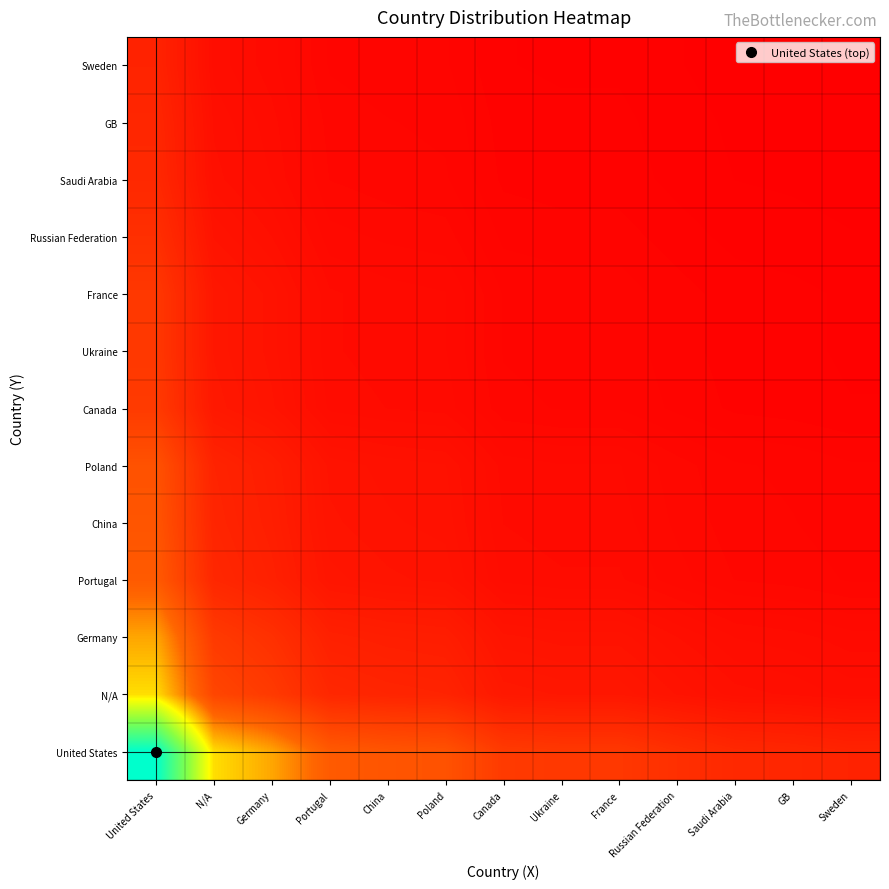

Reading right to left, what are all the values shown in this chart?

United States: Sweden=6.5	GB=7.1	Saudi Arabia=7.4	Russian Federation=8.5	France=9.9	Ukraine=9.9	Canada=10.3	Poland=14.1	China=14.6	Portugal=15.5	Germany=21.9	N/A=26.0	United States=55.8
N/A: Sweden=3.0	GB=3.3	Saudi Arabia=3.4	Russian Federation=4.0	France=4.6	Ukraine=4.6	Canada=4.8	Poland=6.6	China=6.8	Portugal=7.2	Germany=10.2	N/A=12.1	United States=26.0
Germany: Sweden=2.6	GB=2.8	Saudi Arabia=2.9	Russian Federation=3.3	France=3.9	Ukraine=3.9	Canada=4.1	Poland=5.6	China=5.7	Portugal=6.1	Germany=8.6	N/A=10.2	United States=21.9
Portugal: Sweden=1.8	GB=2.0	Saudi Arabia=2.0	Russian Federation=2.4	France=2.7	Ukraine=2.7	Canada=2.9	Poland=3.9	China=4.0	Portugal=4.3	Germany=6.1	N/A=7.2	United States=15.5
China: Sweden=1.7	GB=1.9	Saudi Arabia=1.9	Russian Federation=2.2	France=2.6	Ukraine=2.6	Canada=2.7	Poland=3.7	China=3.8	Portugal=4.0	Germany=5.7	N/A=6.8	United States=14.6
Poland: Sweden=1.7	GB=1.8	Saudi Arabia=1.9	Russian Federation=2.2	France=2.5	Ukraine=2.5	Canada=2.6	Poland=3.6	China=3.7	Portugal=3.9	Germany=5.6	N/A=6.6	United States=14.1
Canada: Sweden=1.2	GB=1.3	Saudi Arabia=1.4	Russian Federation=1.6	France=1.8	Ukraine=1.8	Canada=1.9	Poland=2.6	China=2.7	Portugal=2.9	Germany=4.1	N/A=4.8	United States=10.3
Ukraine: Sweden=1.2	GB=1.3	Saudi Arabia=1.3	Russian Federation=1.5	France=1.7	Ukraine=1.7	Canada=1.8	Poland=2.5	China=2.6	Portugal=2.7	Germany=3.9	N/A=4.6	United States=9.9
France: Sweden=1.2	GB=1.3	Saudi Arabia=1.3	Russian Federation=1.5	France=1.7	Ukraine=1.7	Canada=1.8	Poland=2.5	China=2.6	Portugal=2.7	Germany=3.9	N/A=4.6	United States=9.9
Russian Federation: Sweden=1.0	GB=1.1	Saudi Arabia=1.1	Russian Federation=1.3	France=1.5	Ukraine=1.5	Canada=1.6	Poland=2.2	China=2.2	Portugal=2.4	Germany=3.3	N/A=4.0	United States=8.5
Saudi Arabia: Sweden=0.9	GB=0.9	Saudi Arabia=1.0	Russian Federation=1.1	France=1.3	Ukraine=1.3	Canada=1.4	Poland=1.9	China=1.9	Portugal=2.0	Germany=2.9	N/A=3.4	United States=7.4
GB: Sweden=0.8	GB=0.9	Saudi Arabia=0.9	Russian Federation=1.1	France=1.3	Ukraine=1.3	Canada=1.3	Poland=1.8	China=1.9	Portugal=2.0	Germany=2.8	N/A=3.3	United States=7.1
Sweden: Sweden=0.8	GB=0.8	Saudi Arabia=0.9	Russian Federation=1.0	France=1.2	Ukraine=1.2	Canada=1.2	Poland=1.7	China=1.7	Portugal=1.8	Germany=2.6	N/A=3.0	United States=6.5